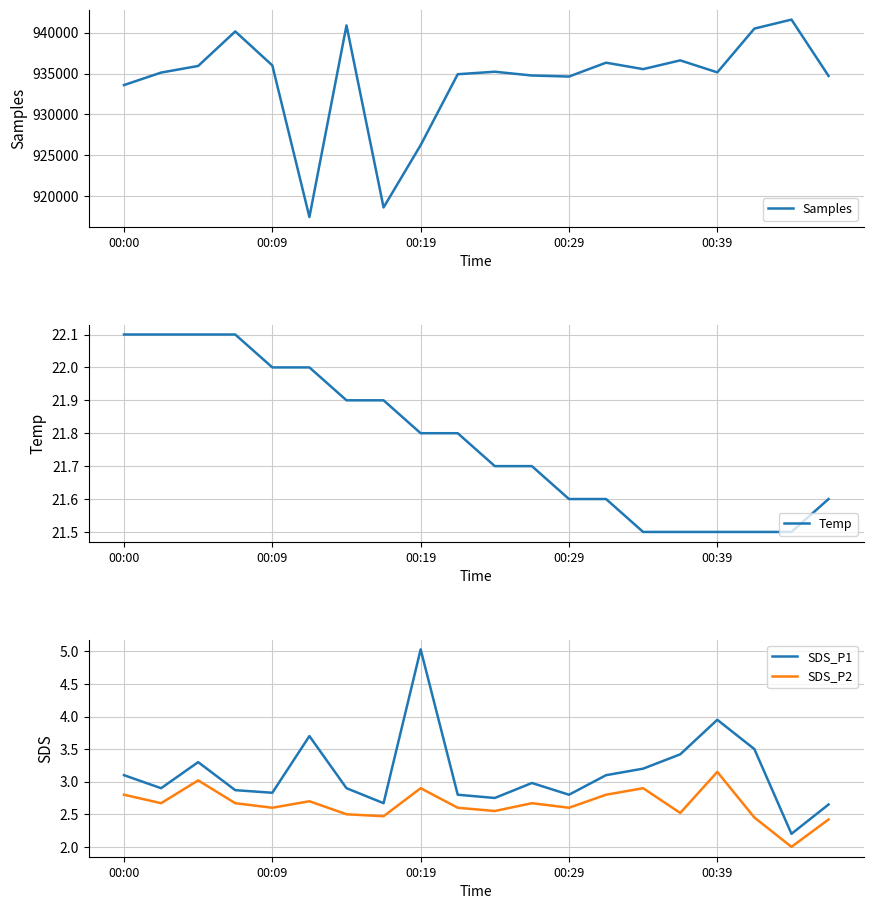

Rank the series by their maximum value, from highest to lowest.

Samples, Temp, SDS_P1, SDS_P2